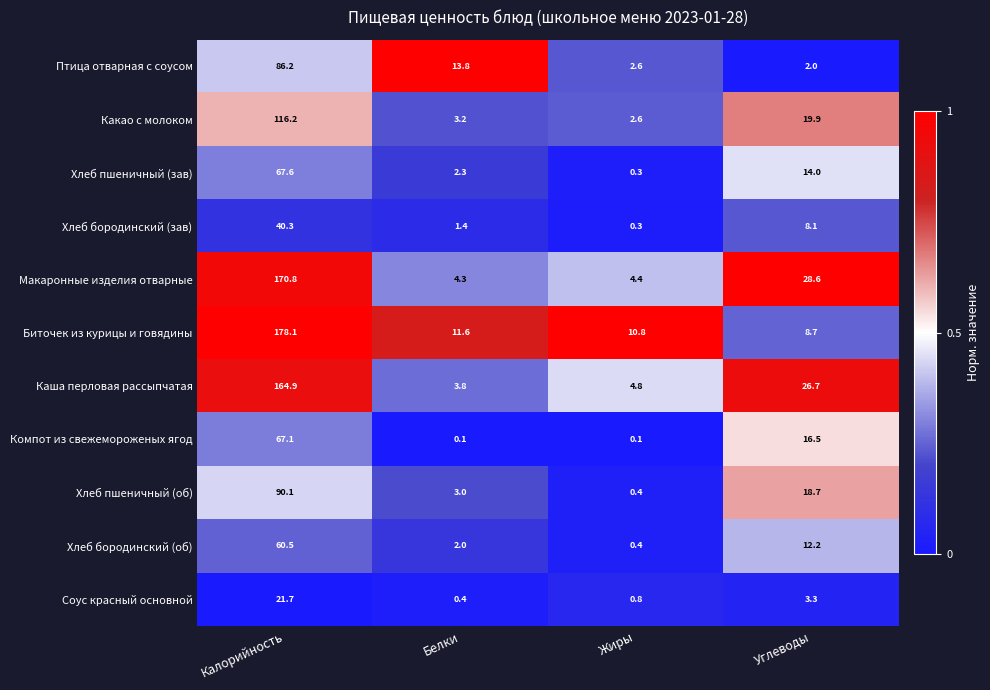

The Соус красный основной series shows 0.4 at Белки. True or false?

True